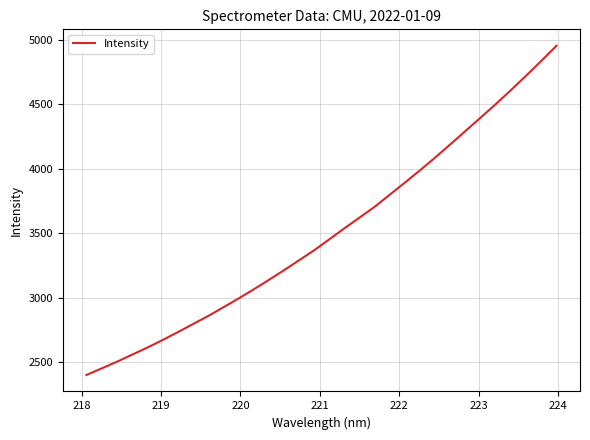

What is the maximum value shown in the chart?

4953.4